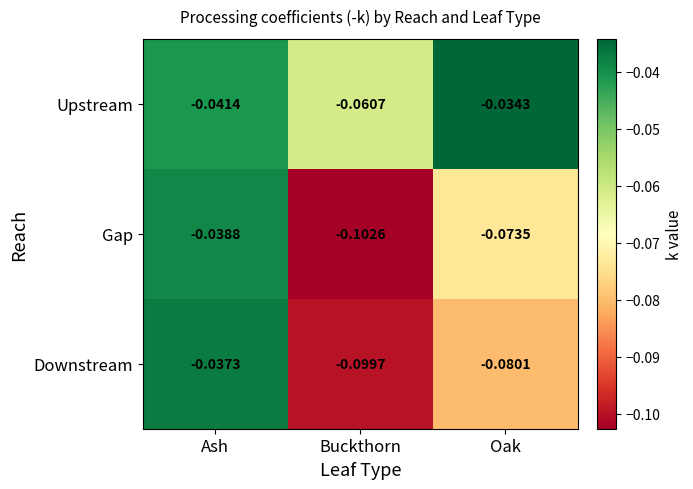

Which series has the widest spread of values?

Gap